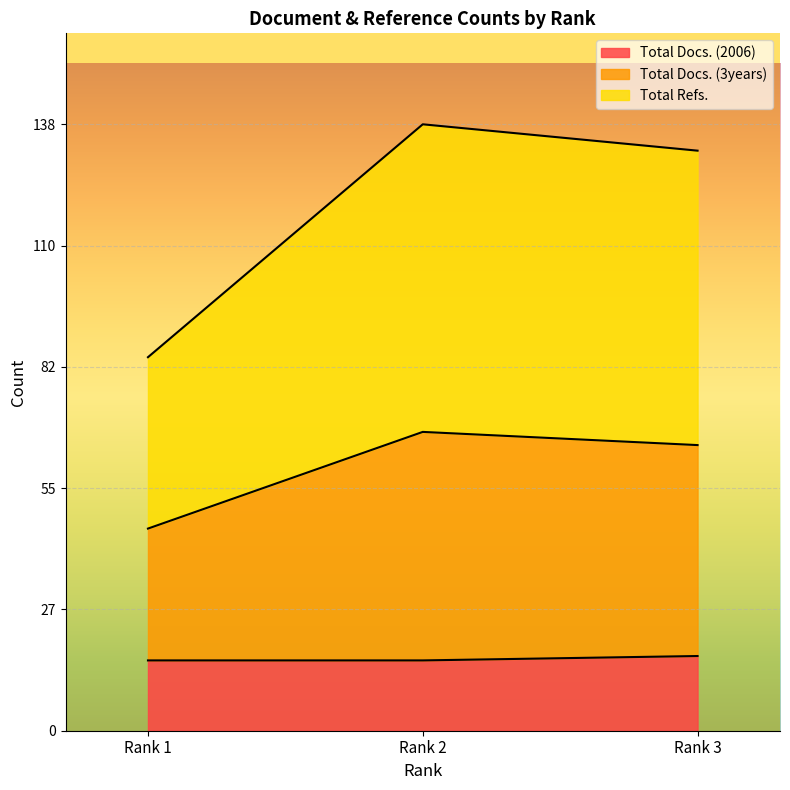

Rank the series at Rank 2 from lowest to highest value.

Total Docs. (2006), Total Docs. (3years), Total Refs.